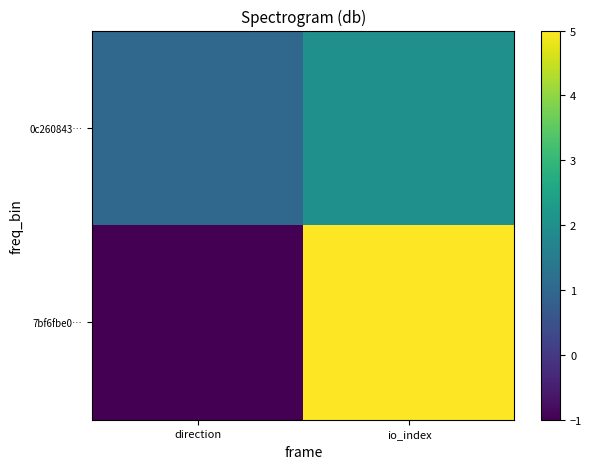

What is the maximum value shown in the chart?

5